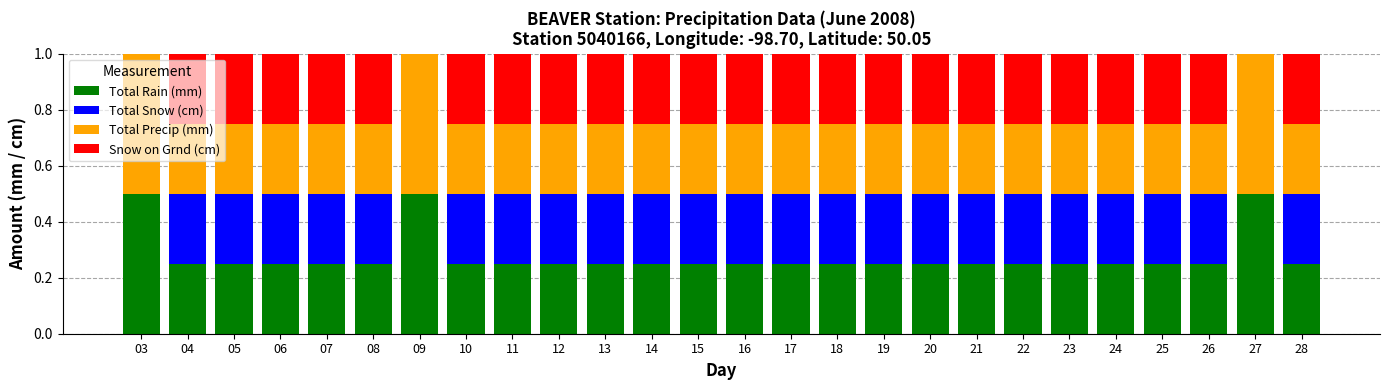

What is the highest value of the Total Rain (mm) series?

0.5